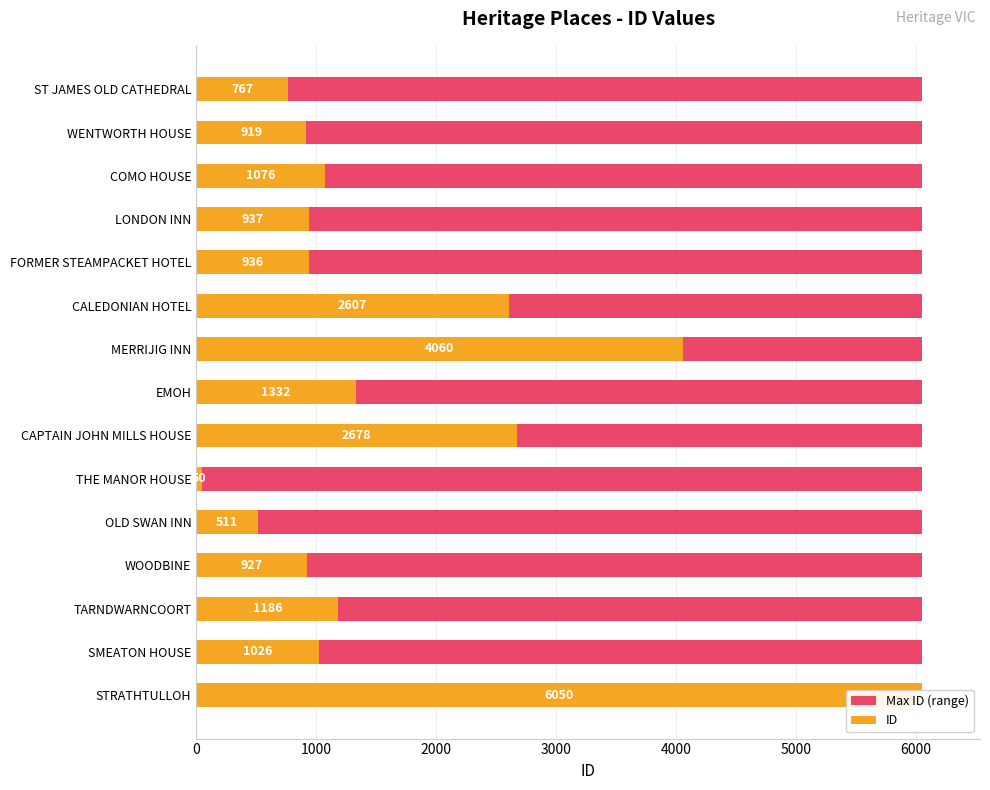

The value of ID at LONDON INN is 1538.4. True or false?

False